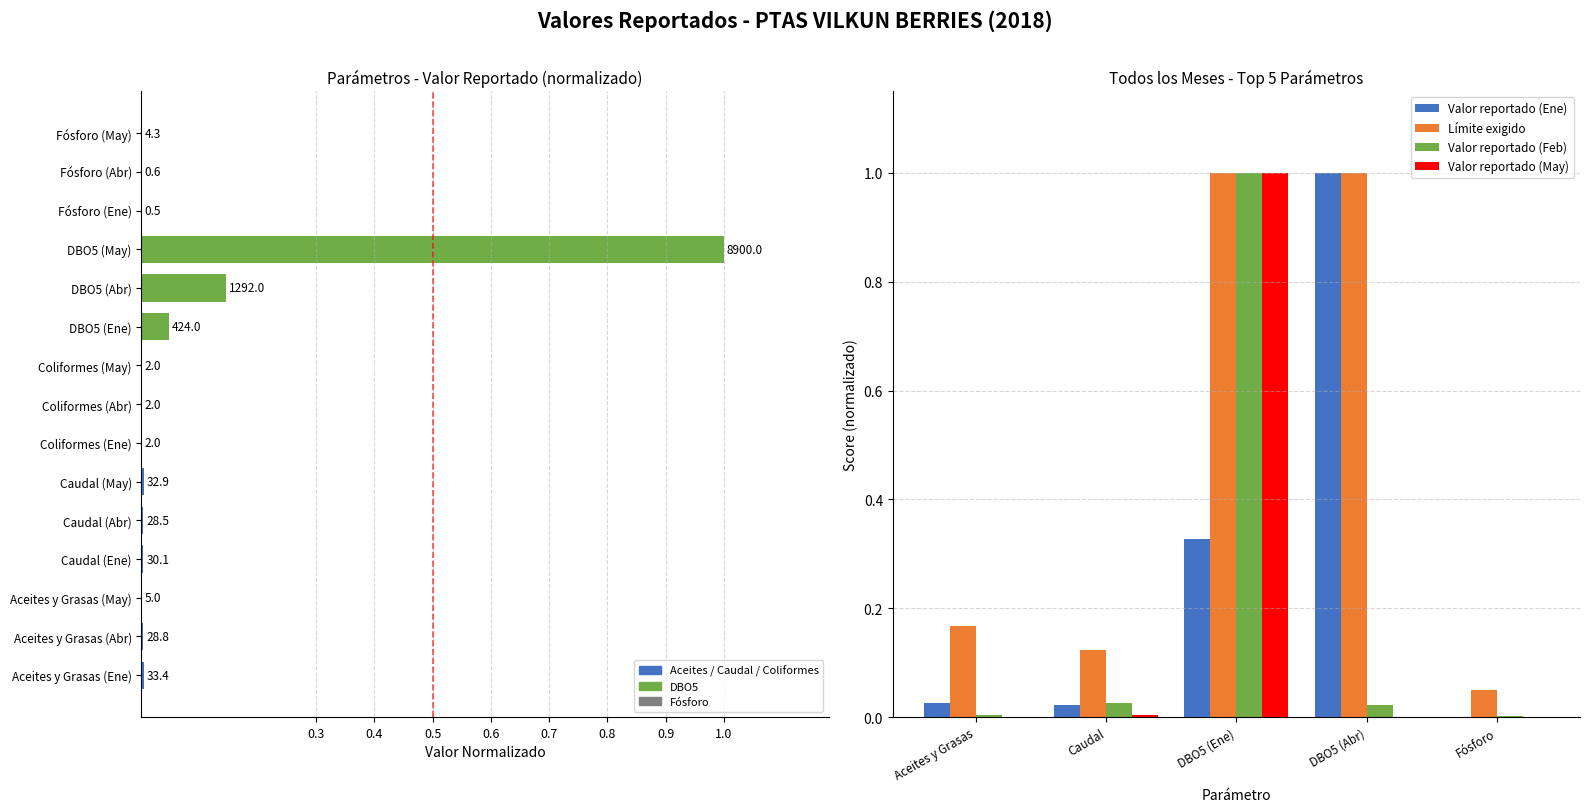

What is the spread (max minus min) of values at DBO5 (Ene)?

0.7